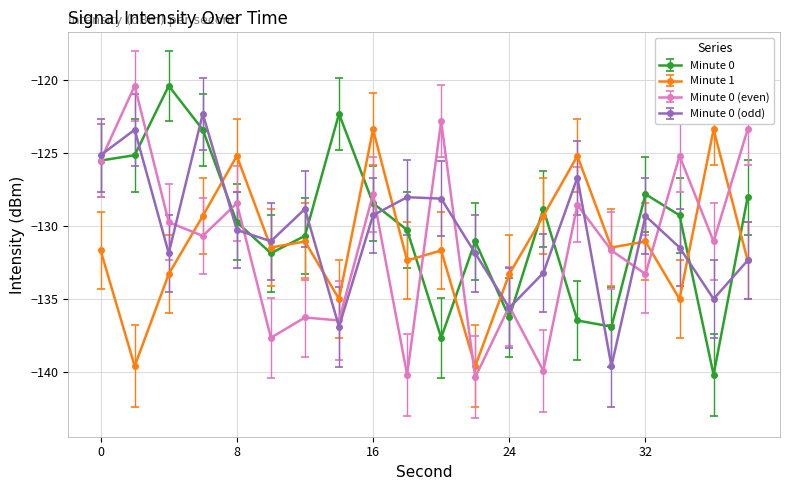

What is the value of the Minute 1 point at the 12th from the left?

-139.6